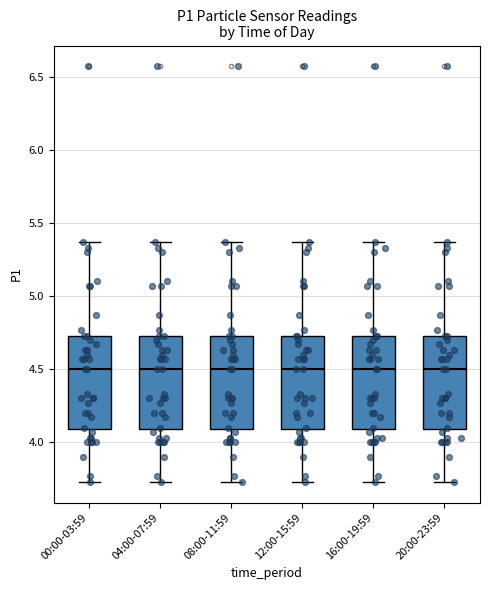

Where does the lower whisker of the box for 04:00-07:59 end on the y-axis? The values are not printed on the chart, so give them approximately, as read against the axis.

3.75